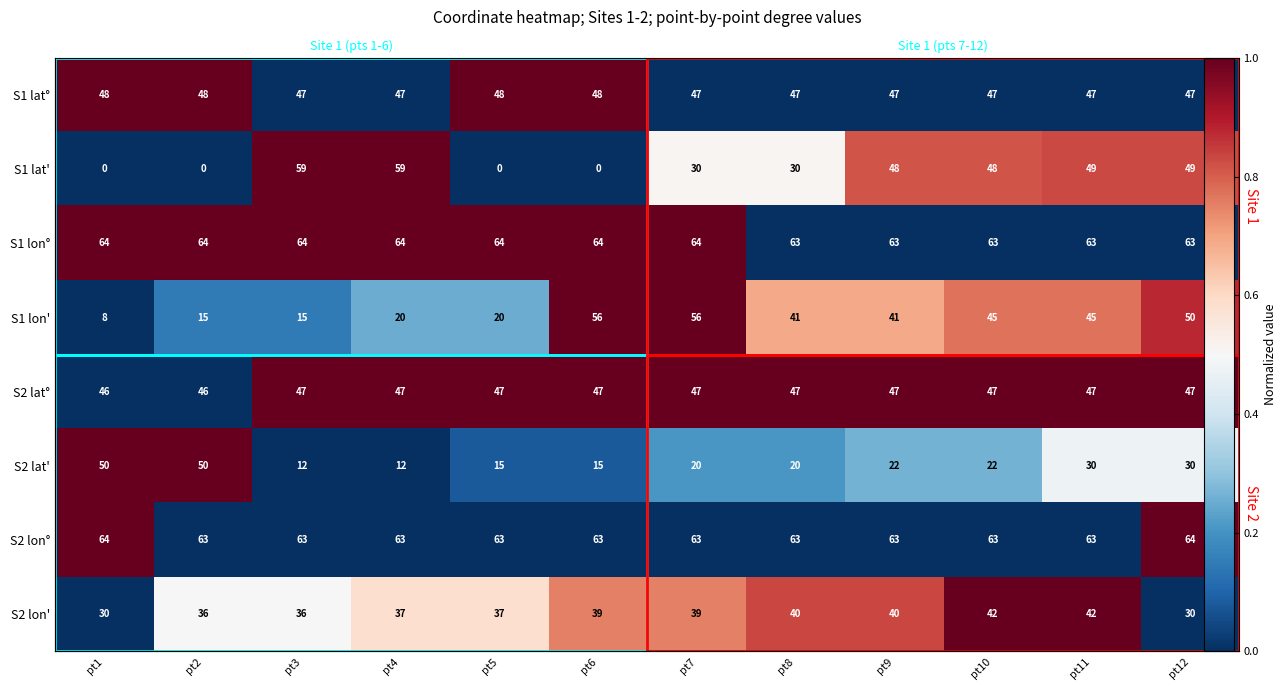

What is the maximum value for S1 lat'?

1.0